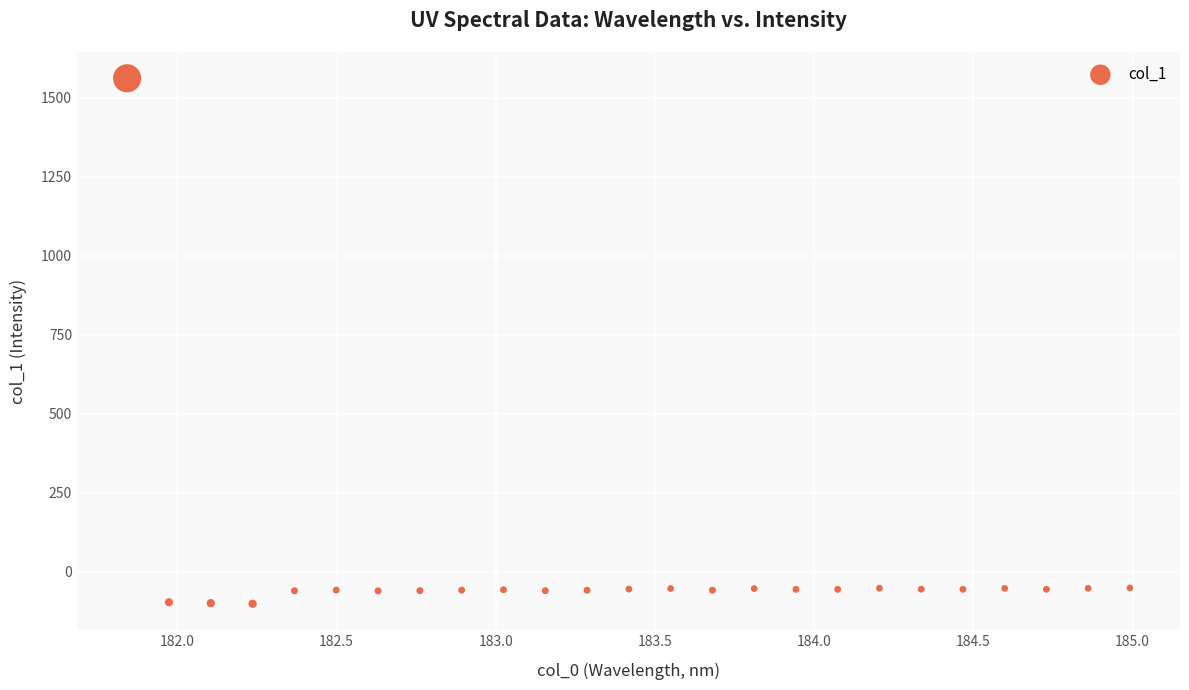

What is the range of Y values (max minus min)?

1663.1